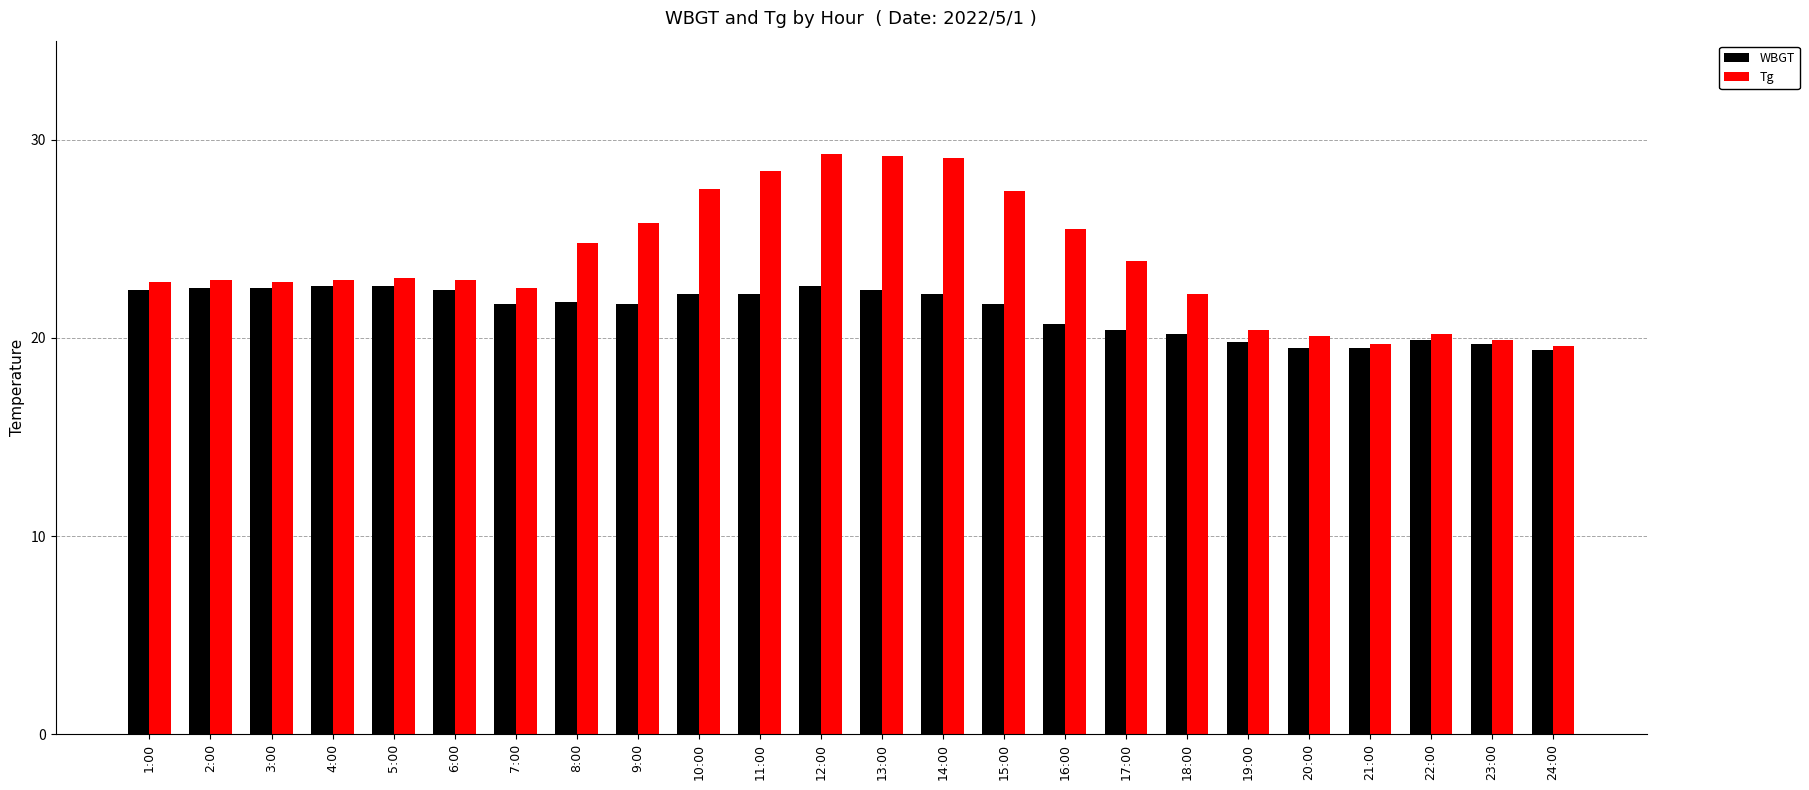

The WBGT series shows 37.3 at 2:00. True or false?

False